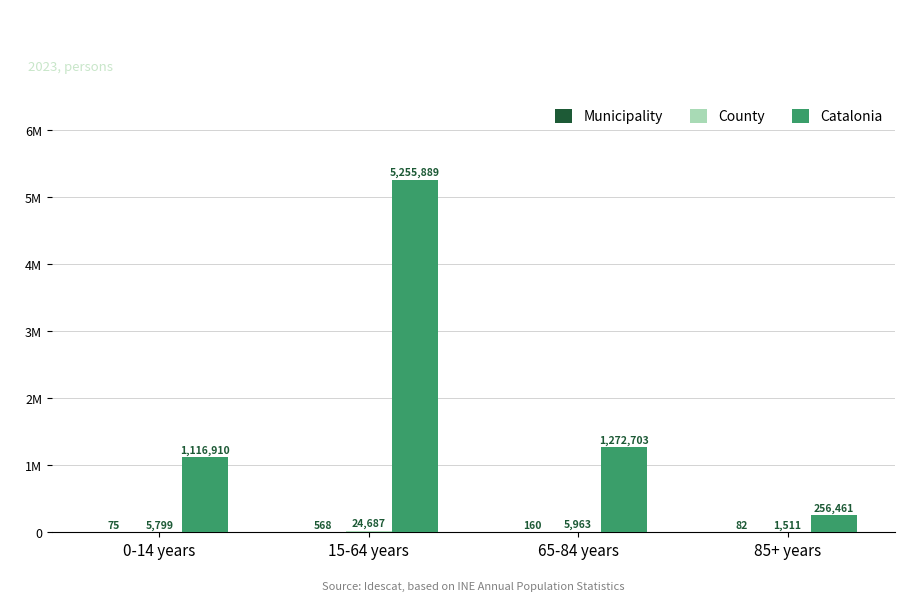

Reading left to right, transcribe all the data shown in this chart.

Municipality: 75	568	160	82
County: 5799	24687	5963	1511
Catalonia: 1116910	5255889	1272703	256461